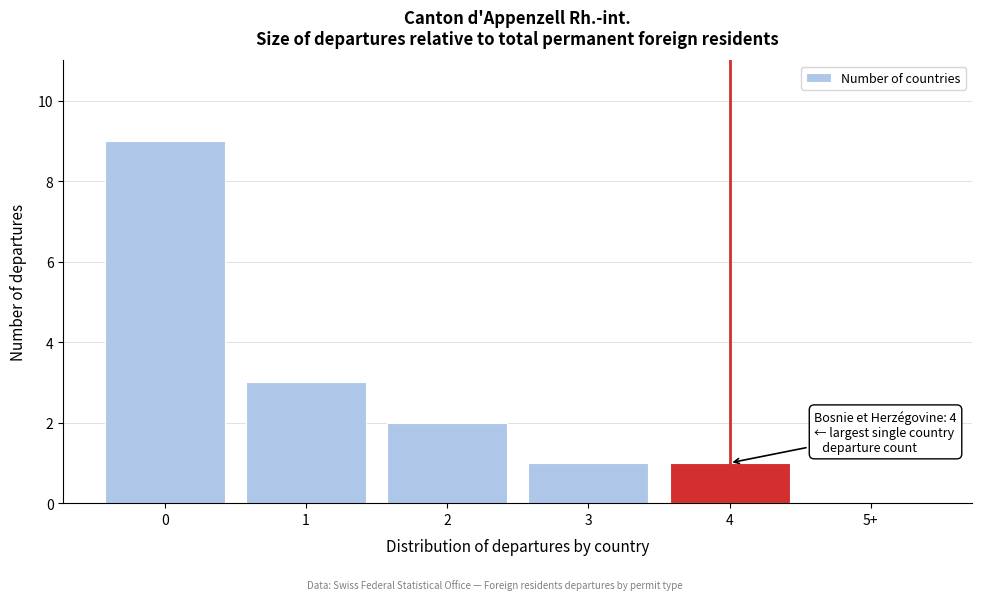

Reading left to right, list all the values displayed in this chart.

0=9	1=3	2=2	3=1	4=1	5+=0